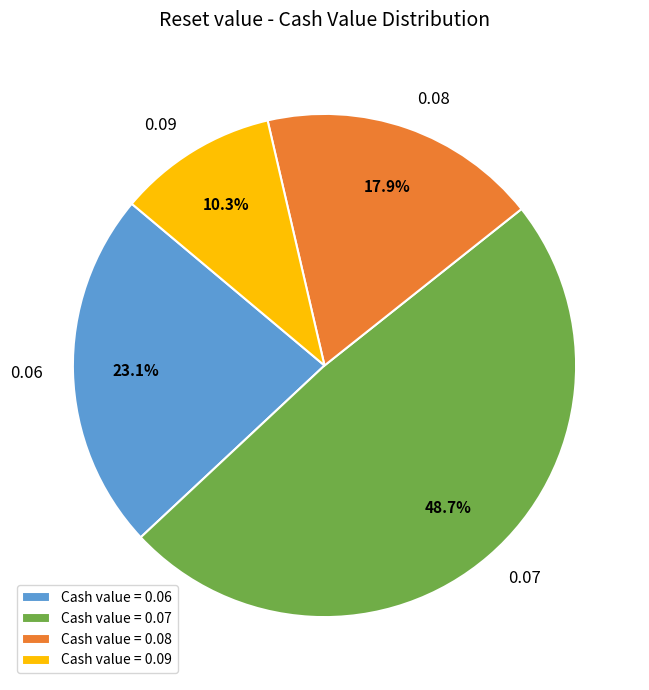

Is there any slice that represents more than half of the pie?

No